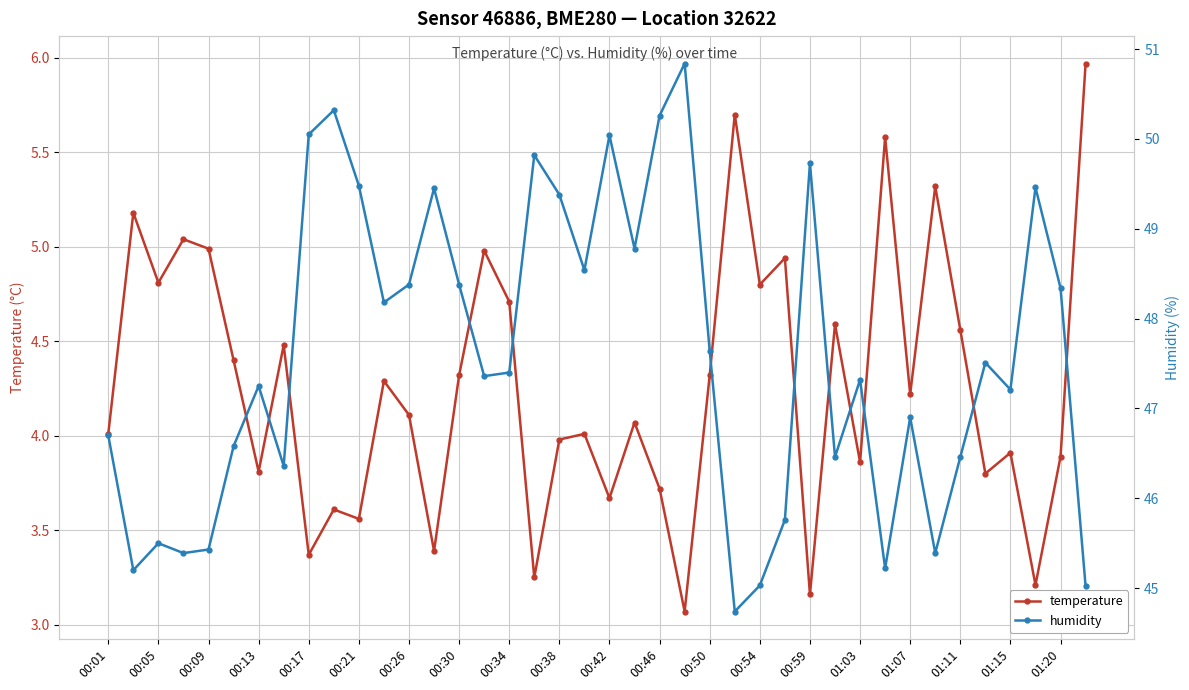

The temperature series shows 4.8 at 00:05. True or false?

True